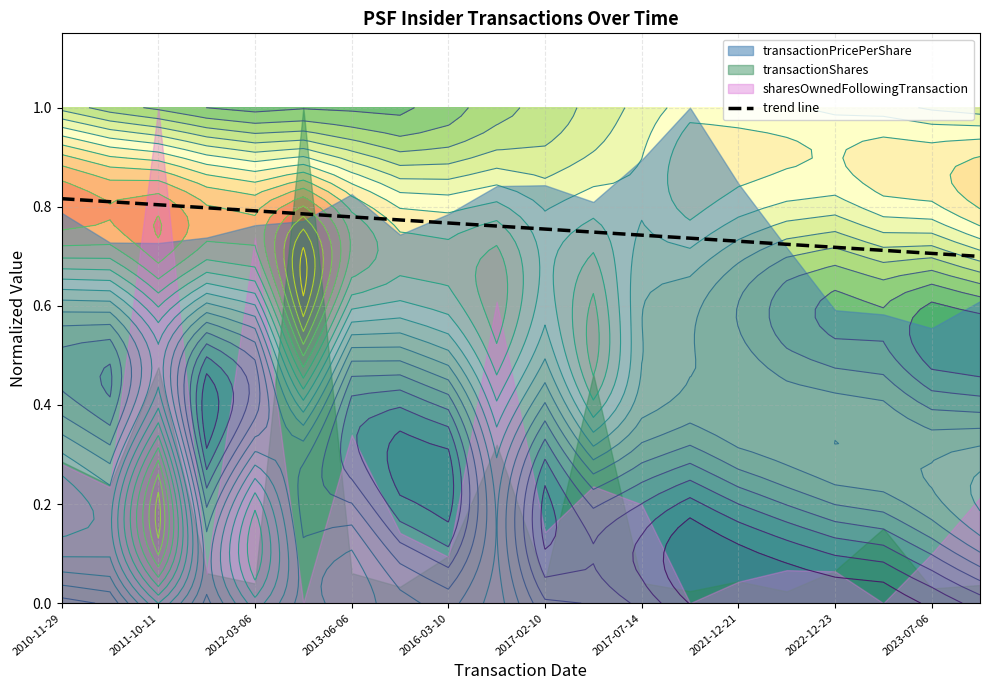

True or false: trend line has a value of 0.5 at 2022-12-23.

False